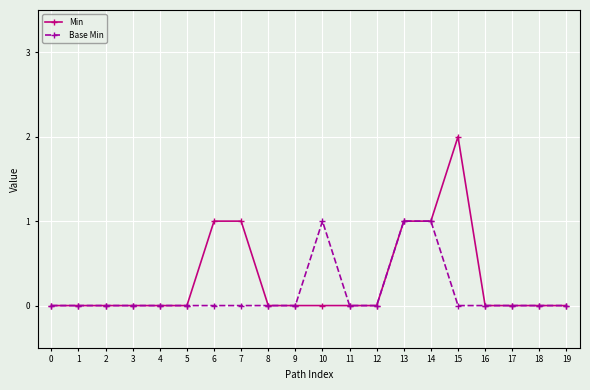

Which category has the highest value across all series?

15